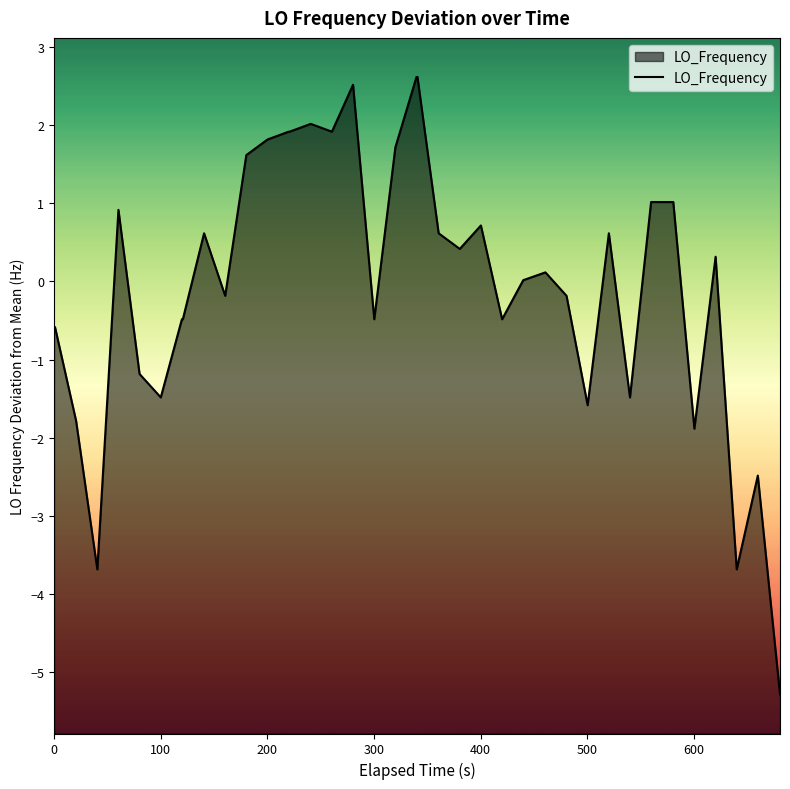

How many series are shown in this chart?

1